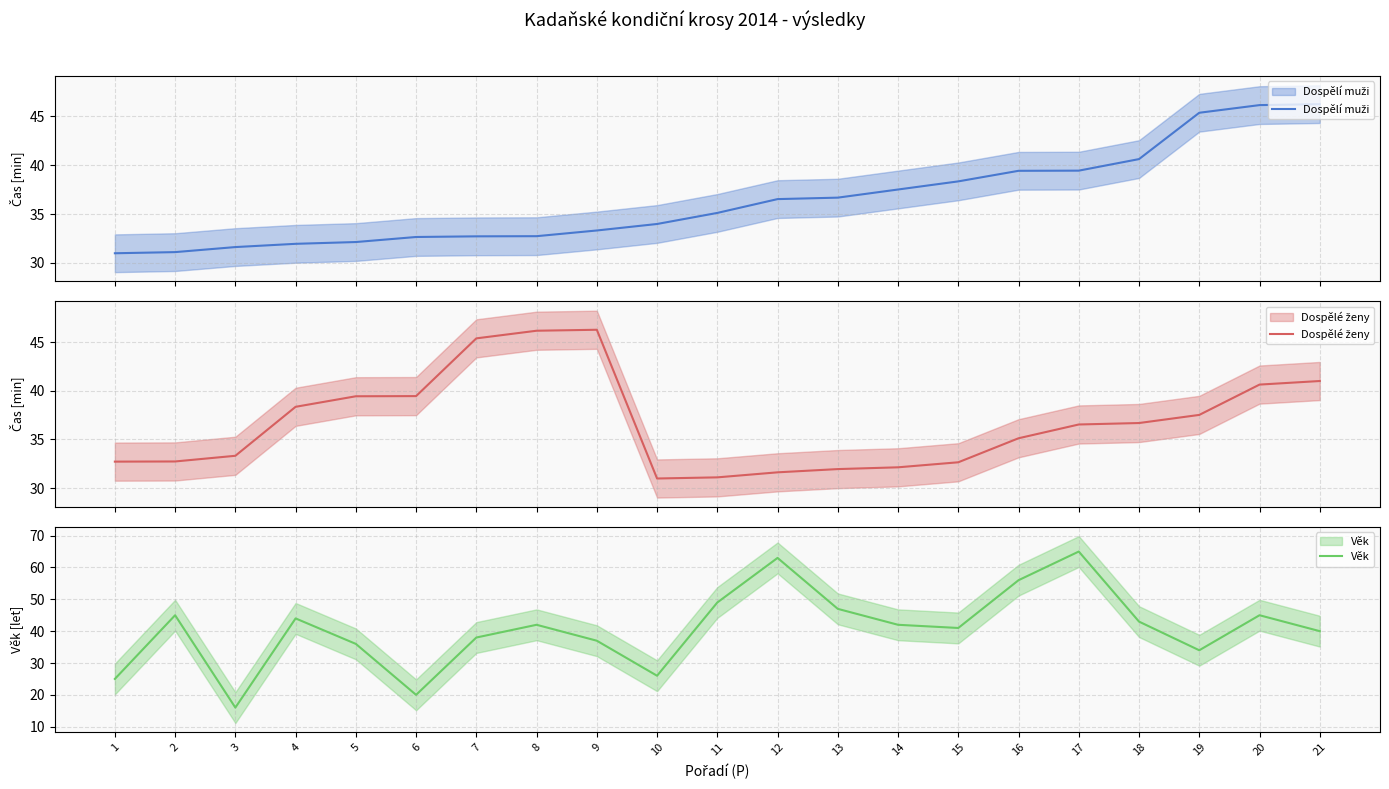

How many lines are shown in the chart?

3